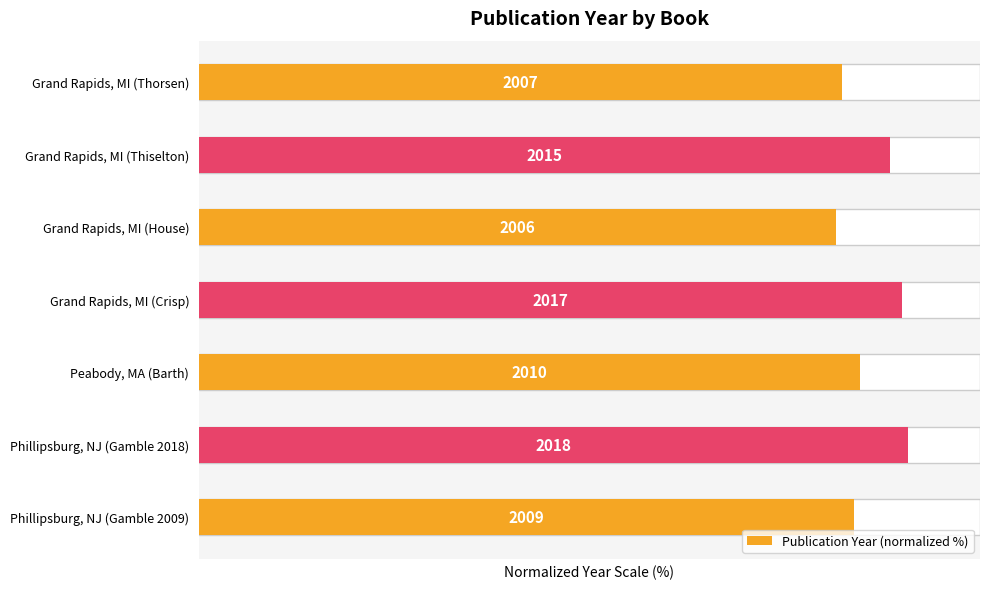

Rank the categories by value from highest to lowest.

Phillipsburg, NJ (Gamble 2018), Grand Rapids, MI (Crisp), Grand Rapids, MI (Thiselton), Peabody, MA (Barth), Phillipsburg, NJ (Gamble 2009), Grand Rapids, MI (Thorsen), Grand Rapids, MI (House)